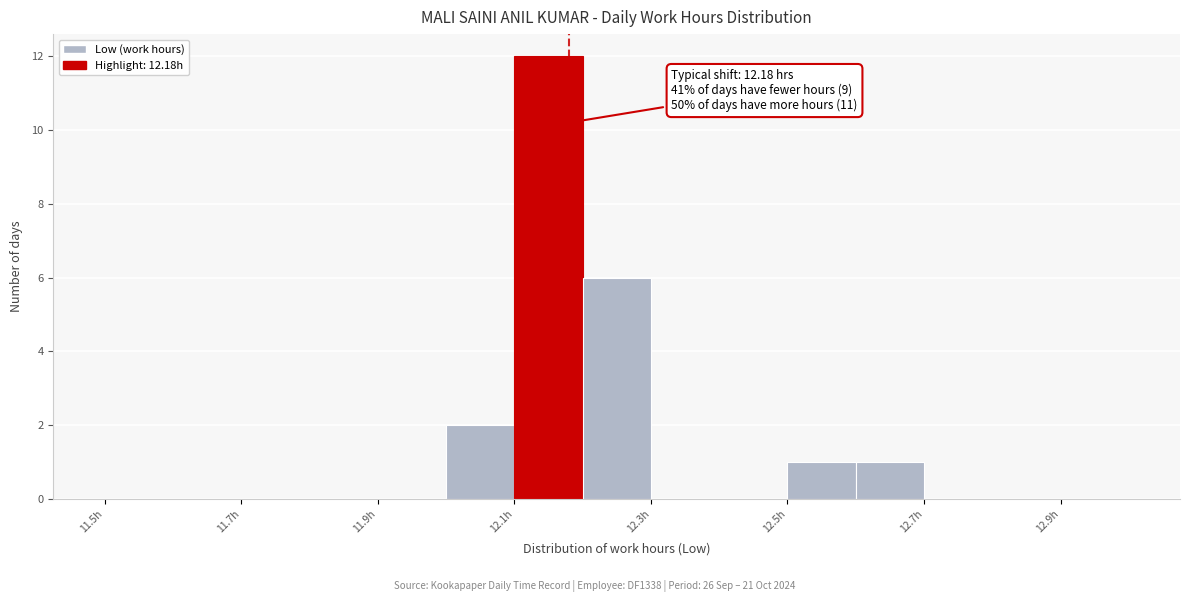

Over which range of the x-axis is the bar tallest?

12.1 to 12.2